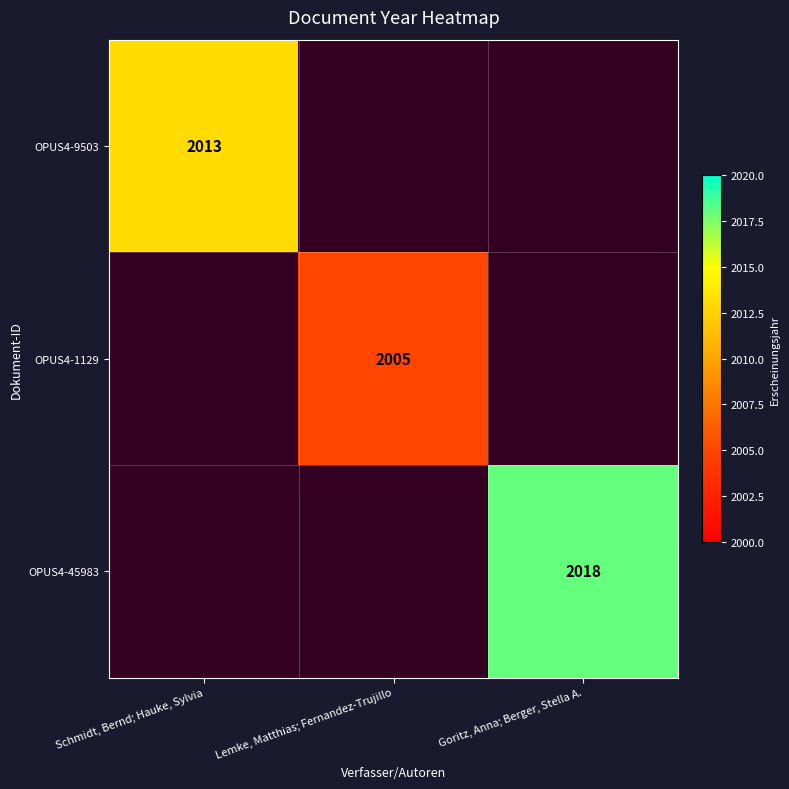

At how many categories does at least one series exceed 2006?

2